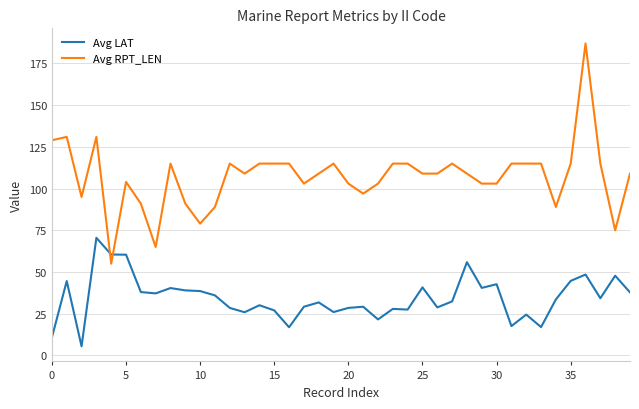

True or false: Avg RPT_LEN and Avg LAT cross at least once.

True